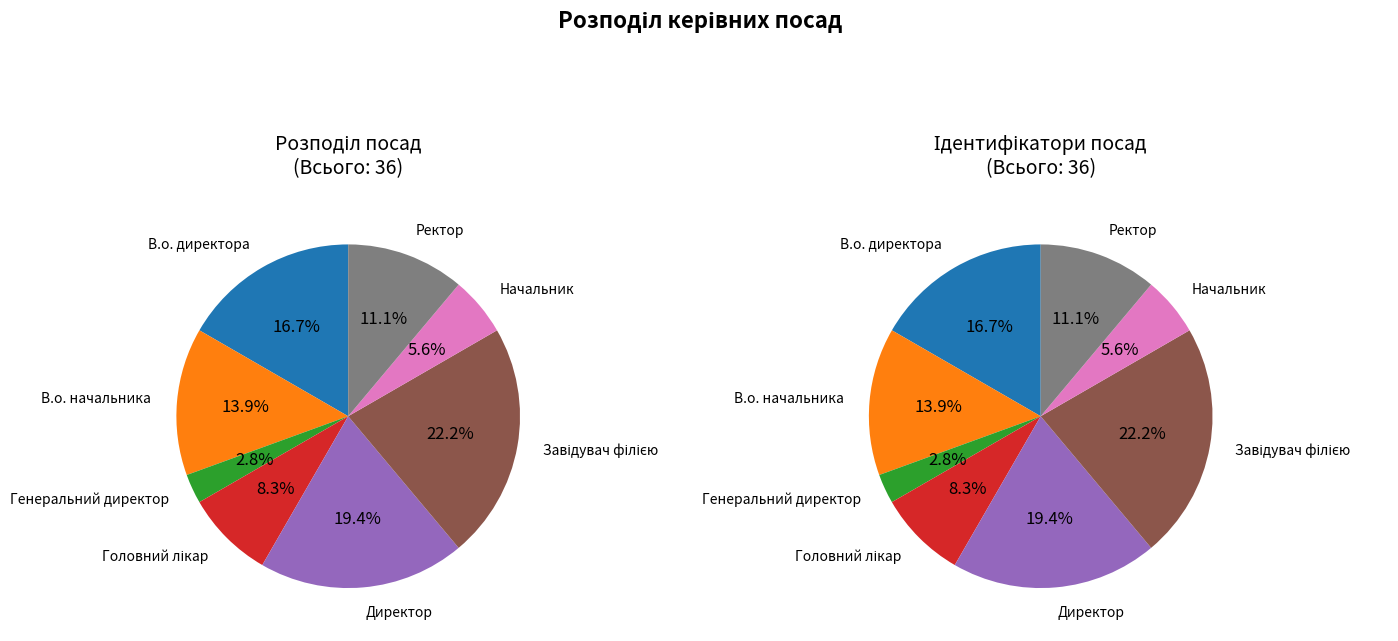

Combined, what portion of the pie is В.о. начальника and Начальник?

19.4%